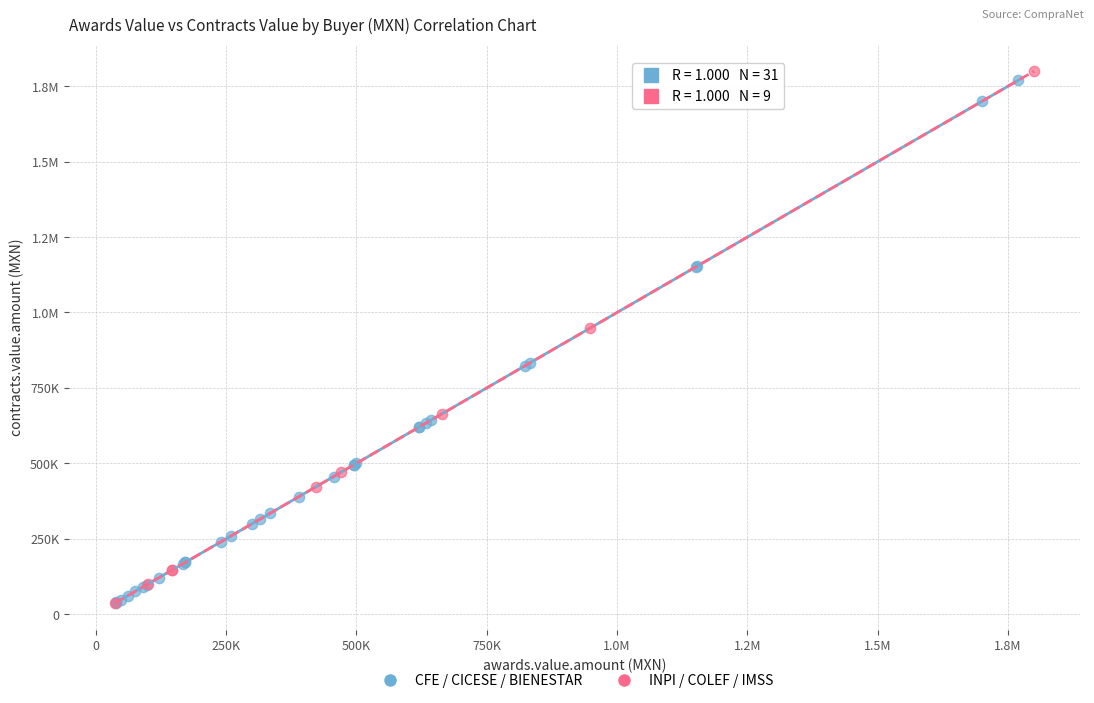

What are all the series names shown in the legend?

CFE / CICESE / BIENESTAR, INPI / COLEF / IMSS